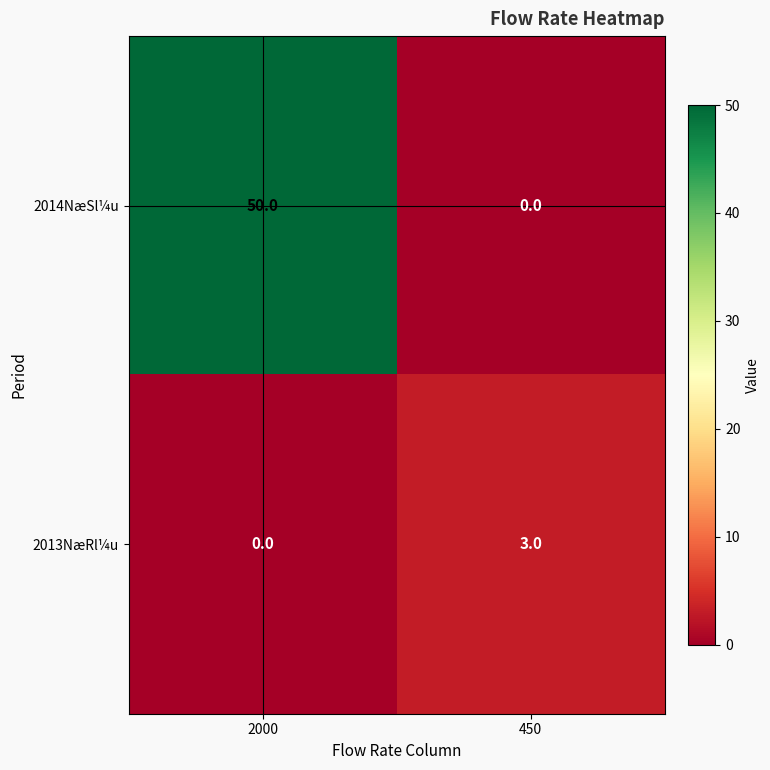

True or false: 2013NæRl¼u has a value of -2 at 2000.

False